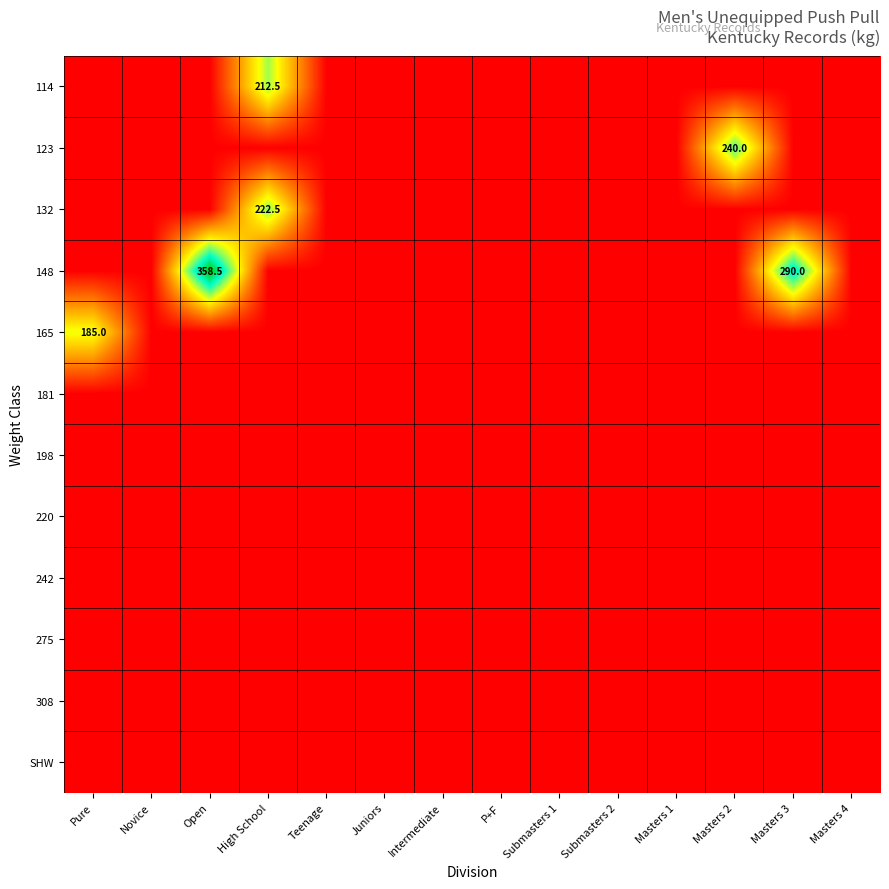

True or false: 148 has a value of 358.5 at Open.

True